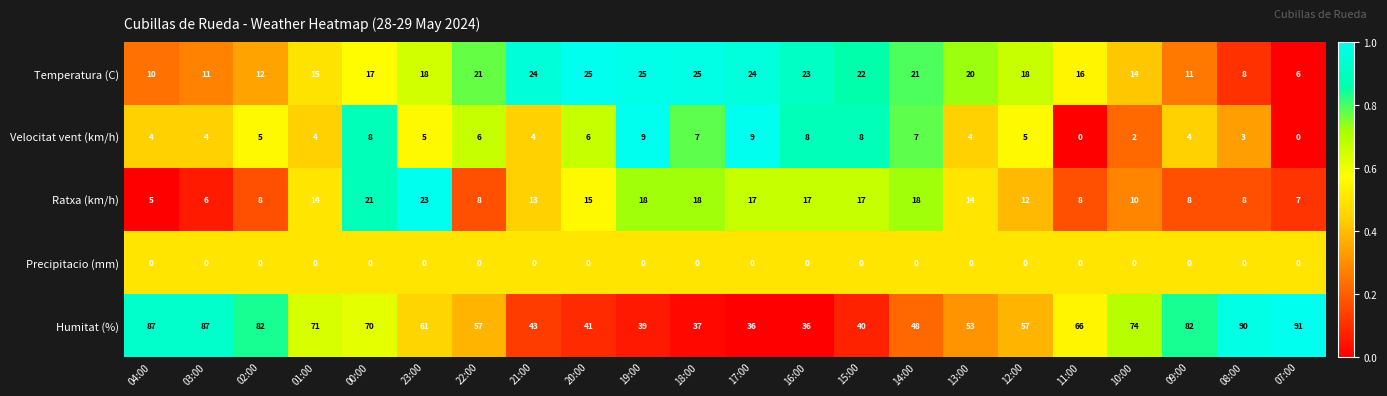

What is the maximum value for Humitat (%)?

91